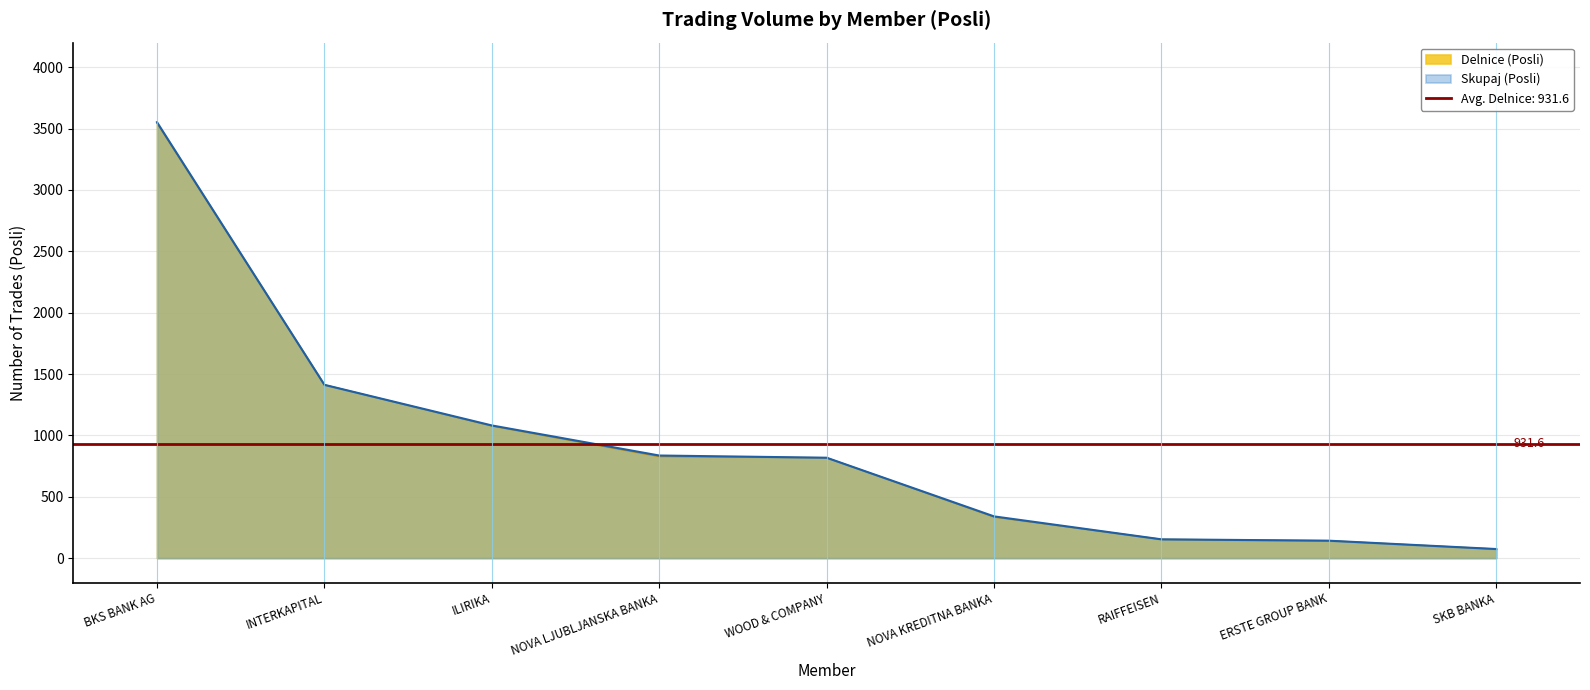

What is the sum of all Skupaj (Posli) values?

8408